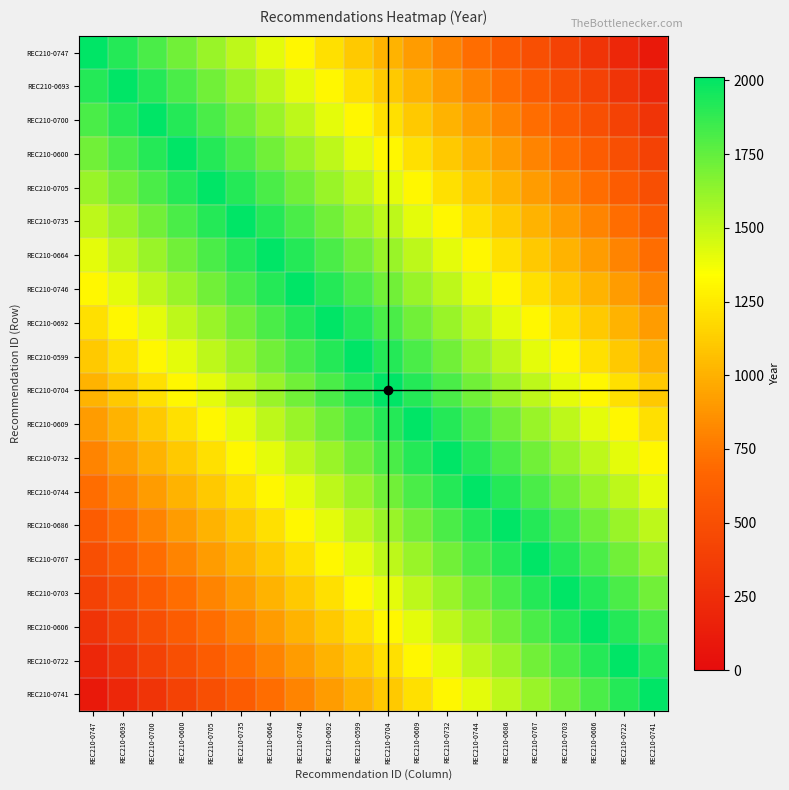

At REC210-0686, list the series in order from smallest to largest.

REC210-0747, REC210-0693, REC210-0700, REC210-0600, REC210-0705, REC210-0735, REC210-0664, REC210-0746, REC210-0692, REC210-0599, REC210-0741, REC210-0704, REC210-0722, REC210-0609, REC210-0606, REC210-0732, REC210-0703, REC210-0744, REC210-0767, REC210-0686